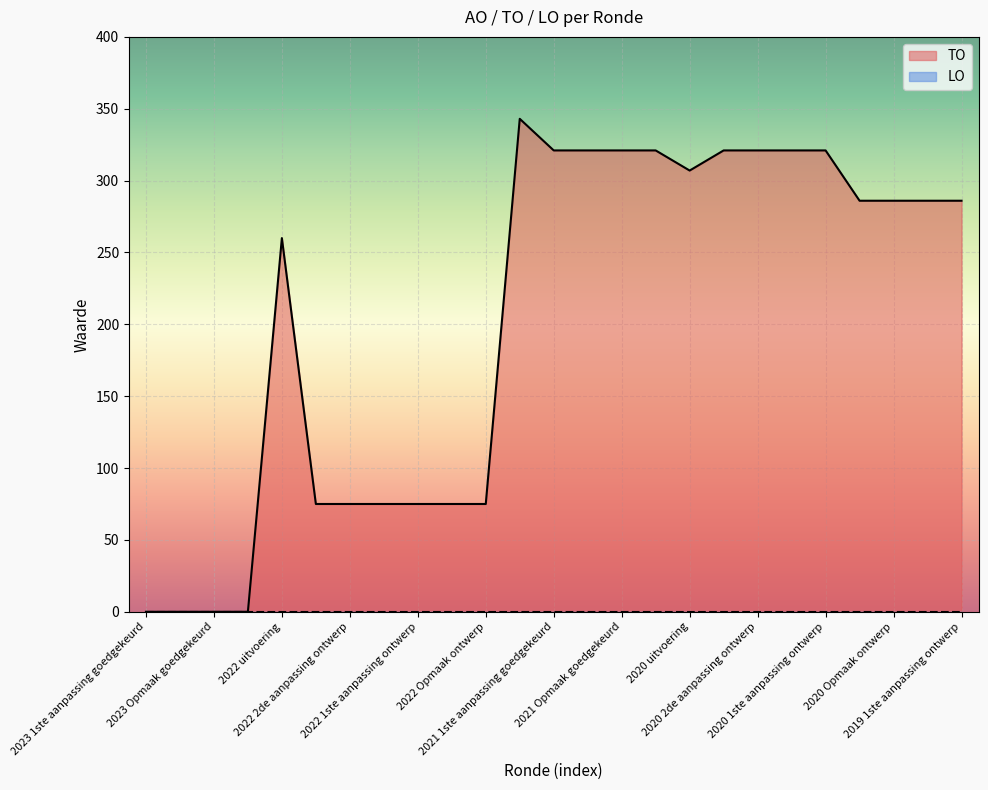

Where is the data nearest to the value 171?

2022 uitvoering